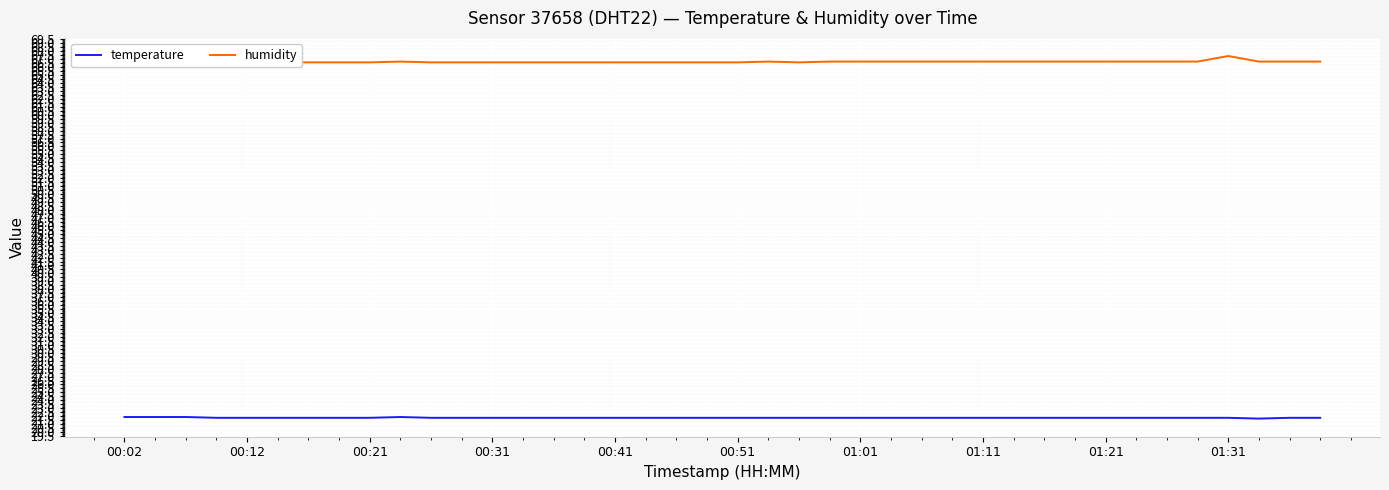

What is the value of the temperature point at the 25th from the left?

21.8